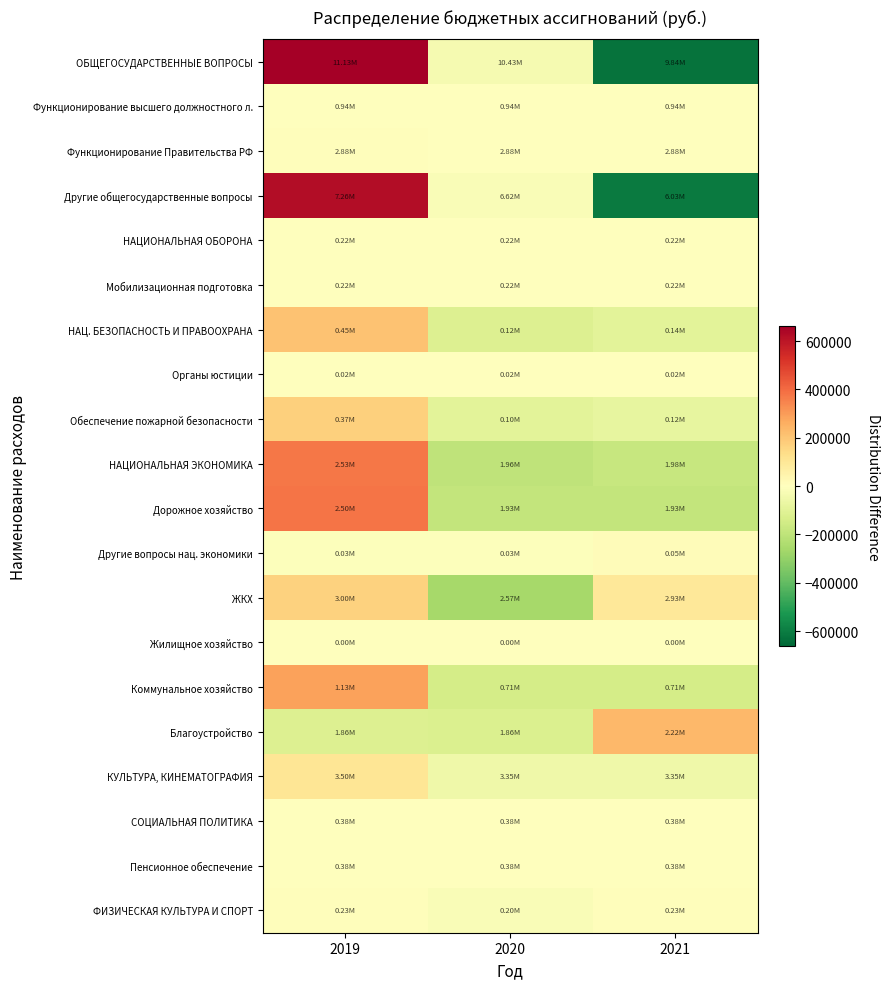

At which category is the sum across all series the highest?

2019